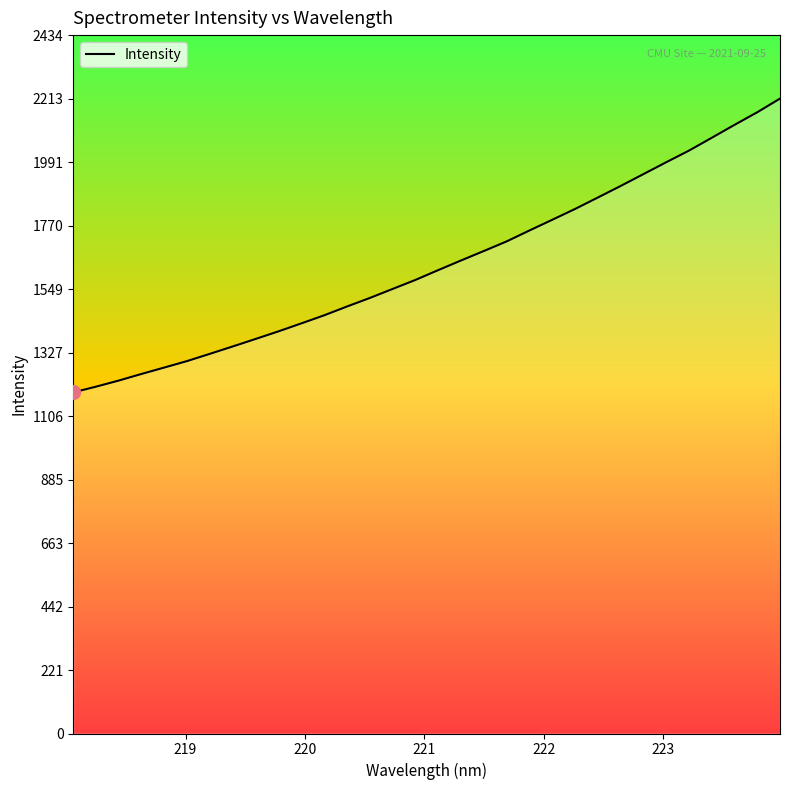

What is the maximum value shown in the chart?

2213.1